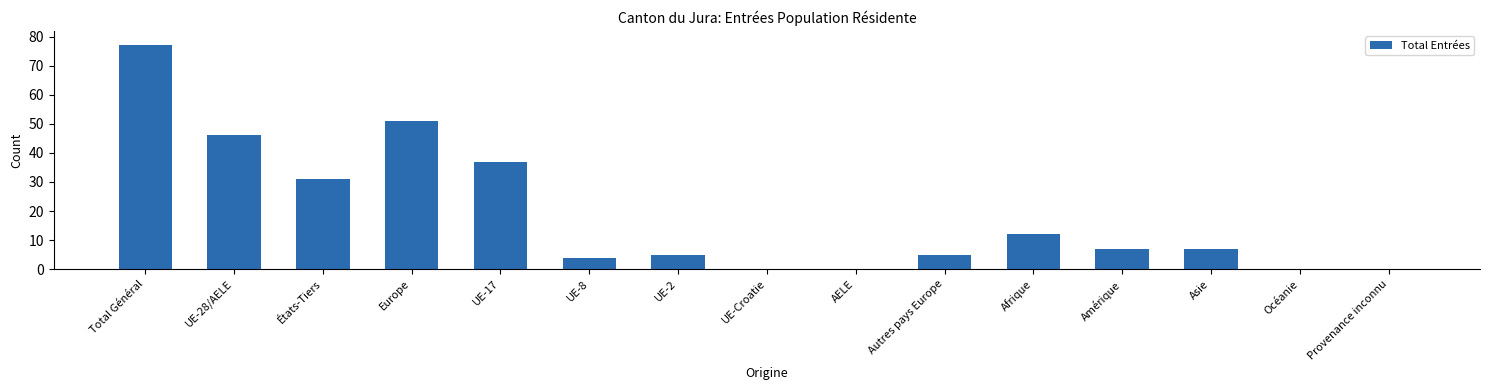

The chart shows a value of 22 at Europe. True or false?

False